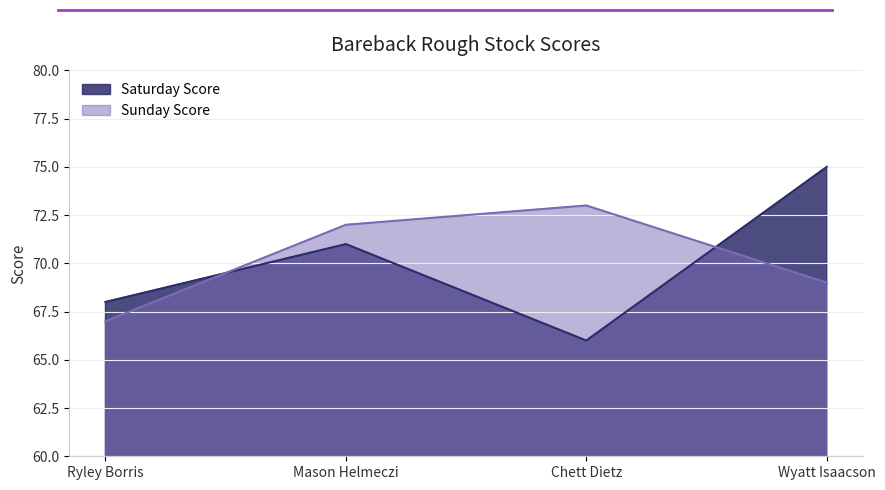

Count the number of data series in this chart.

2